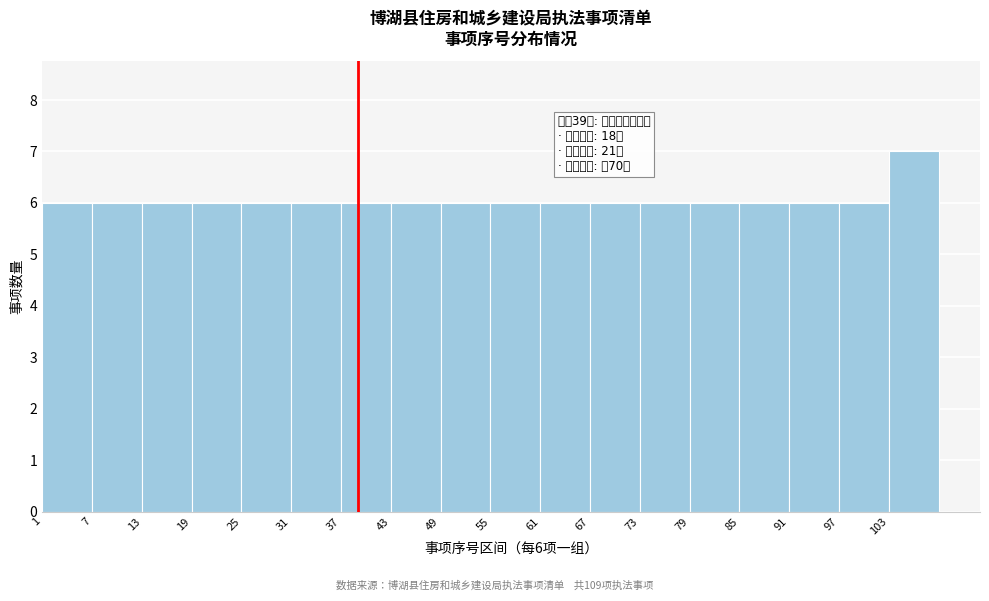

Which range on the x-axis has the tallest bar?

103 to 109